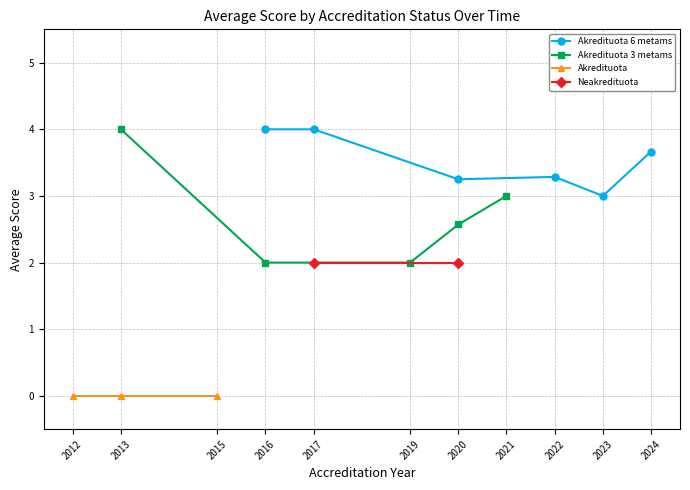

True or false: Akredituota 6 metams and Neakredituota cross at least once.

False